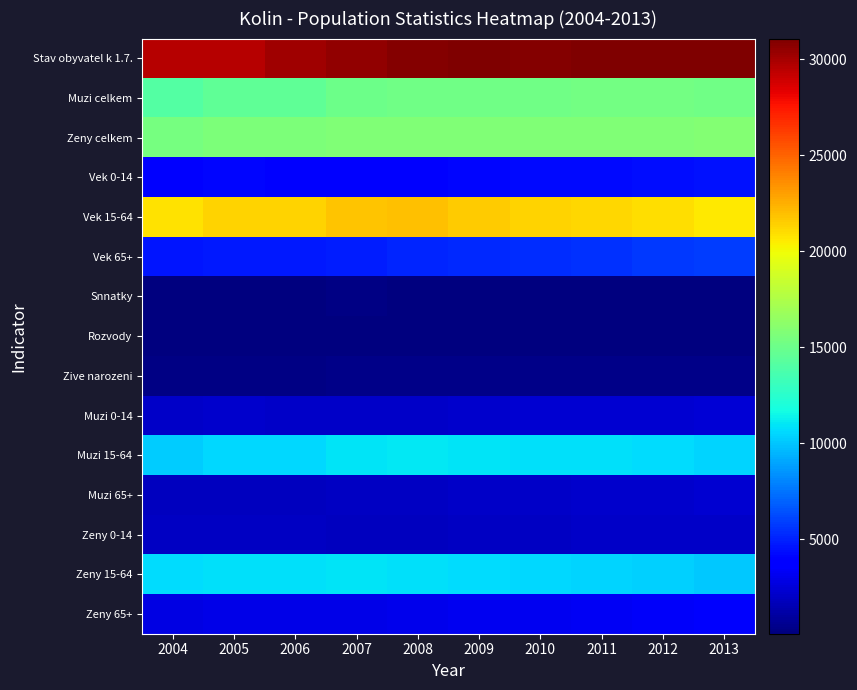

What is the spread (max minus min) of values at 2012?

30970